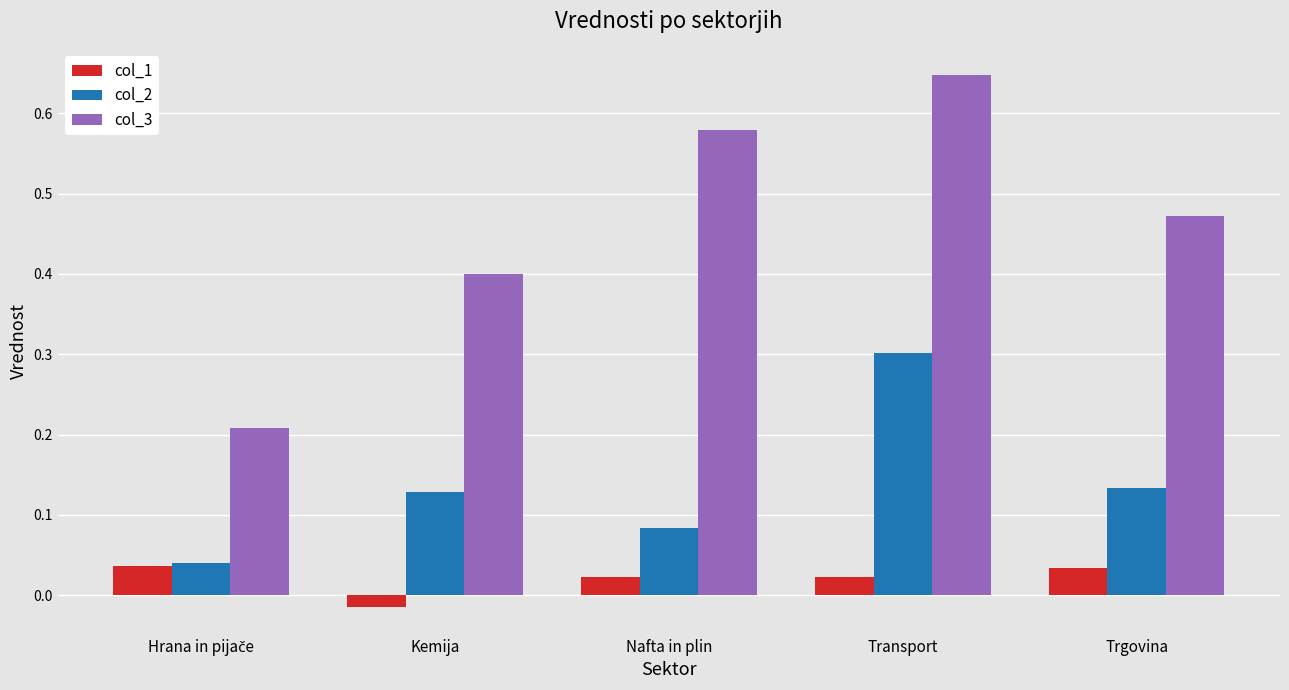

The value of col_3 at Transport is 0.9. True or false?

False